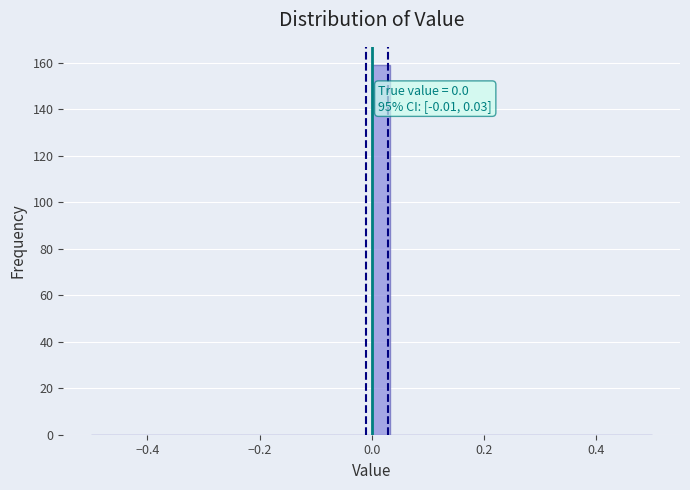

Around what value on the x-axis is the tallest bar? Give the approximate position of its centre, as read against the axis.

0.02